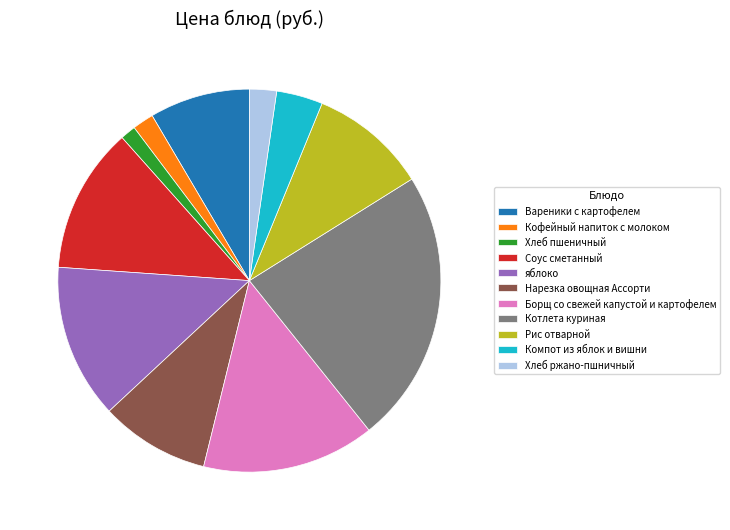

Does Борщ со свежей капустой и картофелем represent more than half of the total?

No